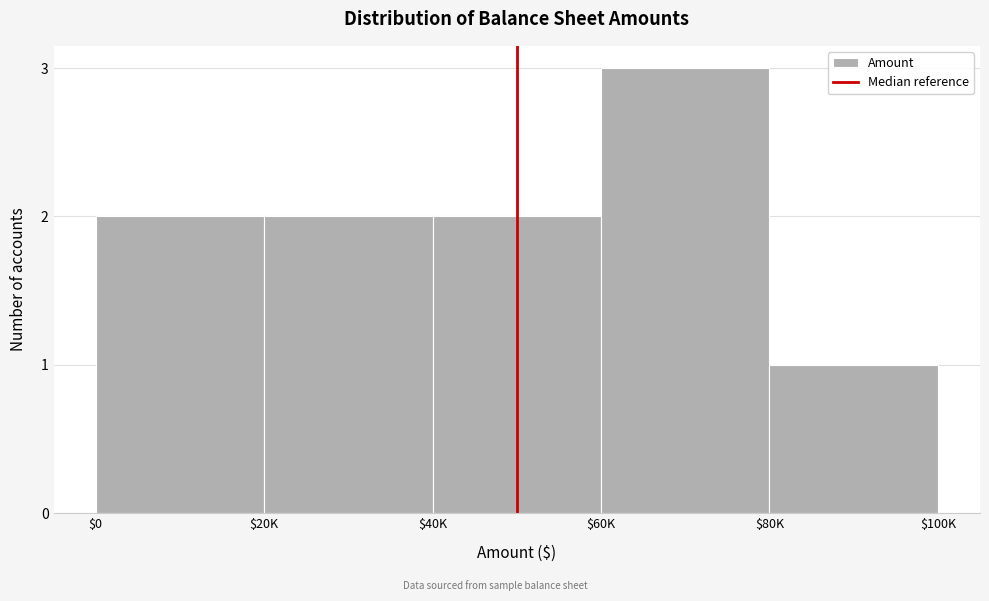

Reading left to right, transcribe all the data shown in this chart.

2	2	2	3	1